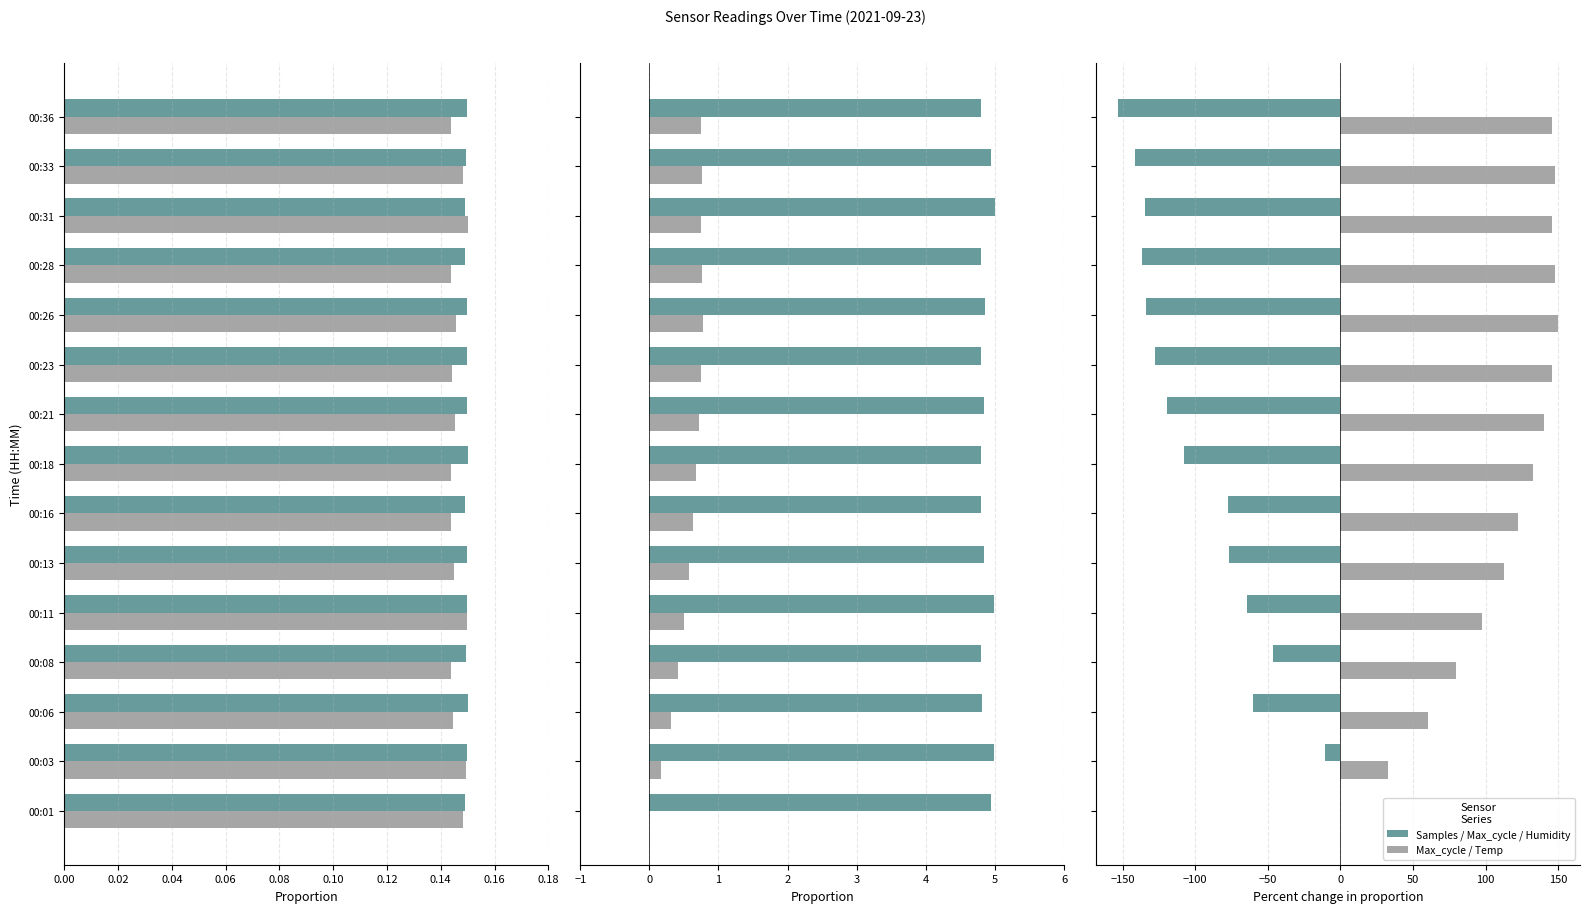

How many groups of bars are there?

15